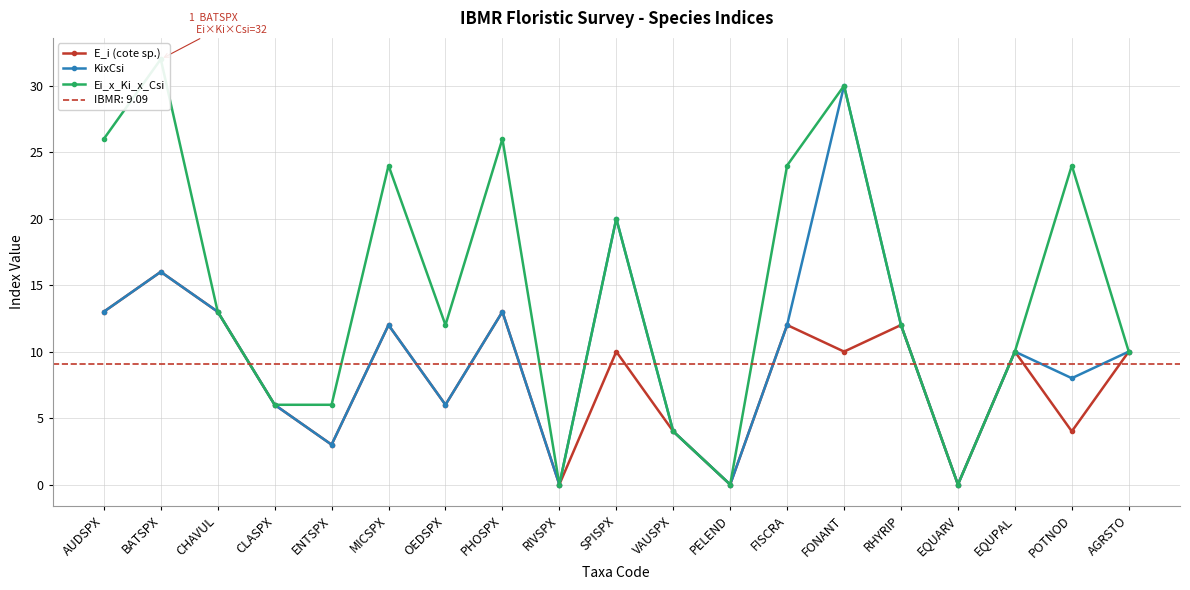

Between CHAVUL and RIVSPX, which series saw the biggest shift?

E_i (cote sp.)